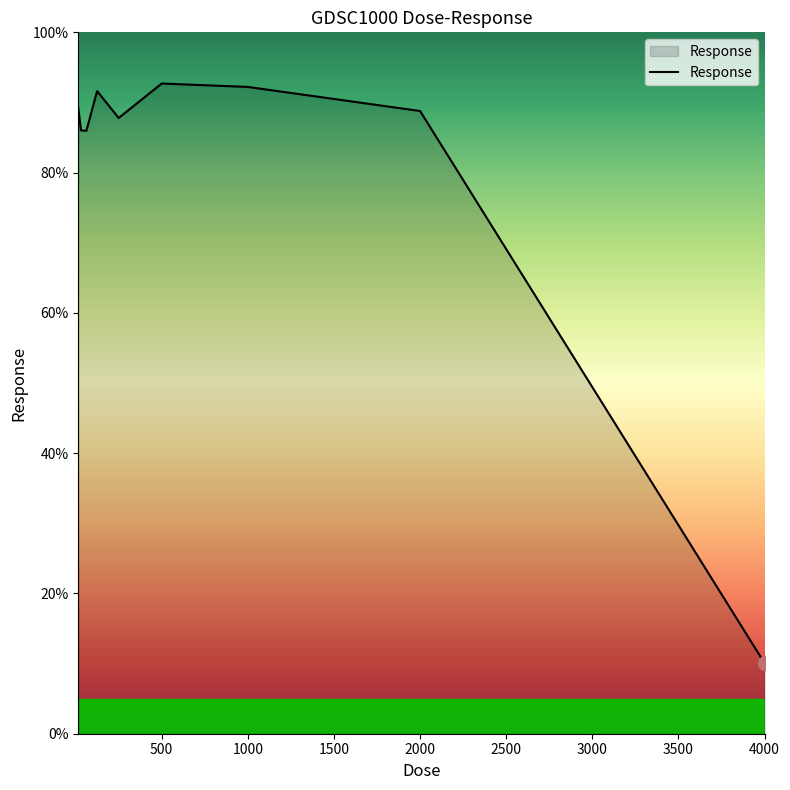

What is the smallest value displayed?

10.0